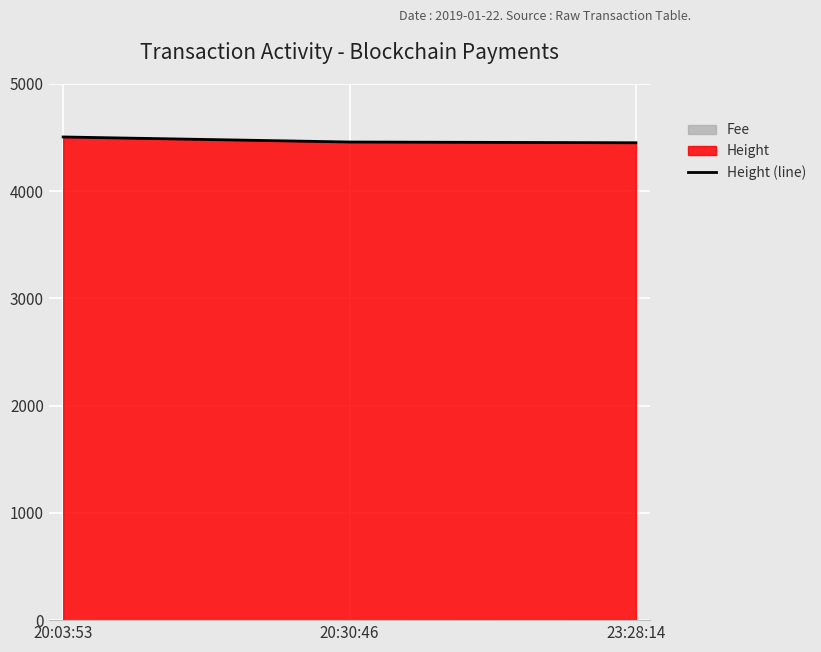

True or false: the data shows 4506 at 20:03:53.

True